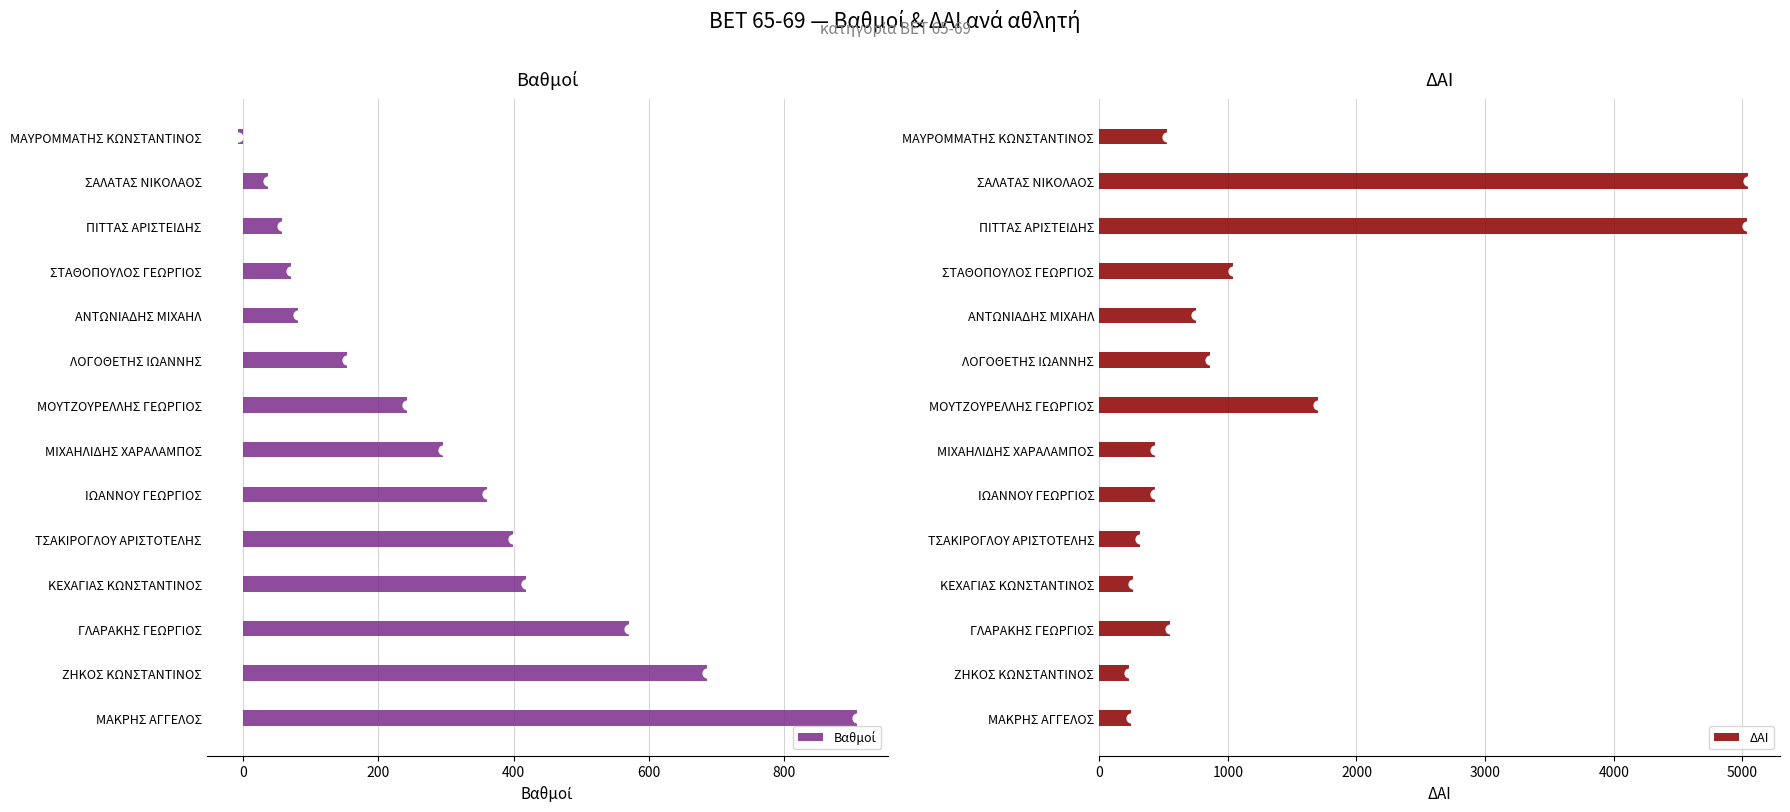

Which series reaches the maximum Y coordinate?

ΔΑΙ